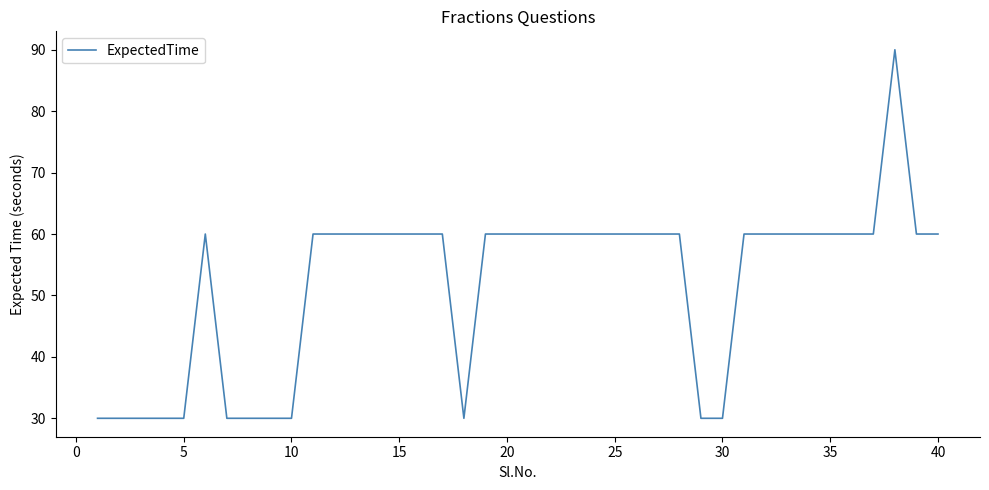

What is the smallest value displayed?

30